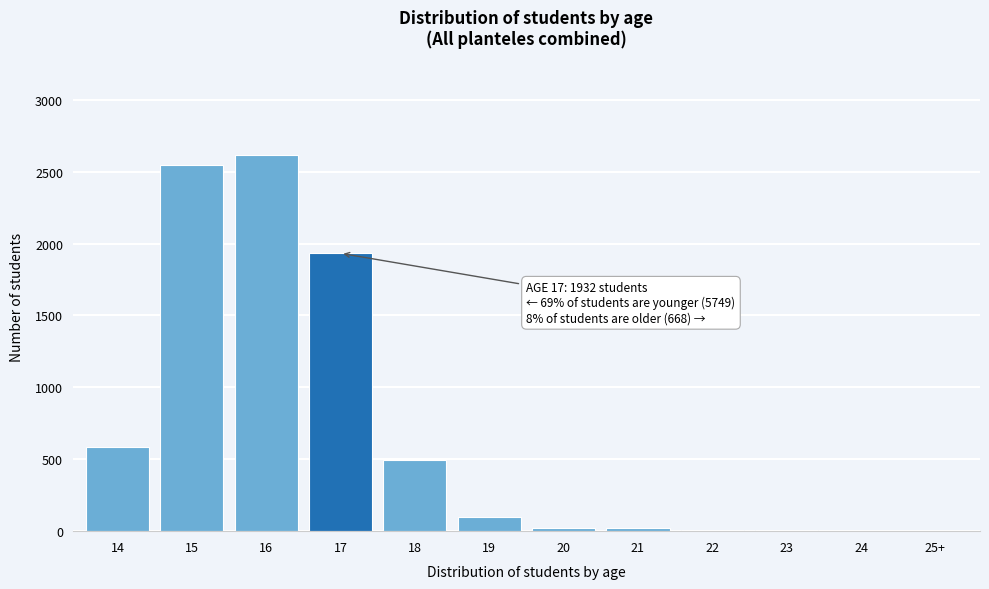

Is it true that the value at 18 is 258?

False